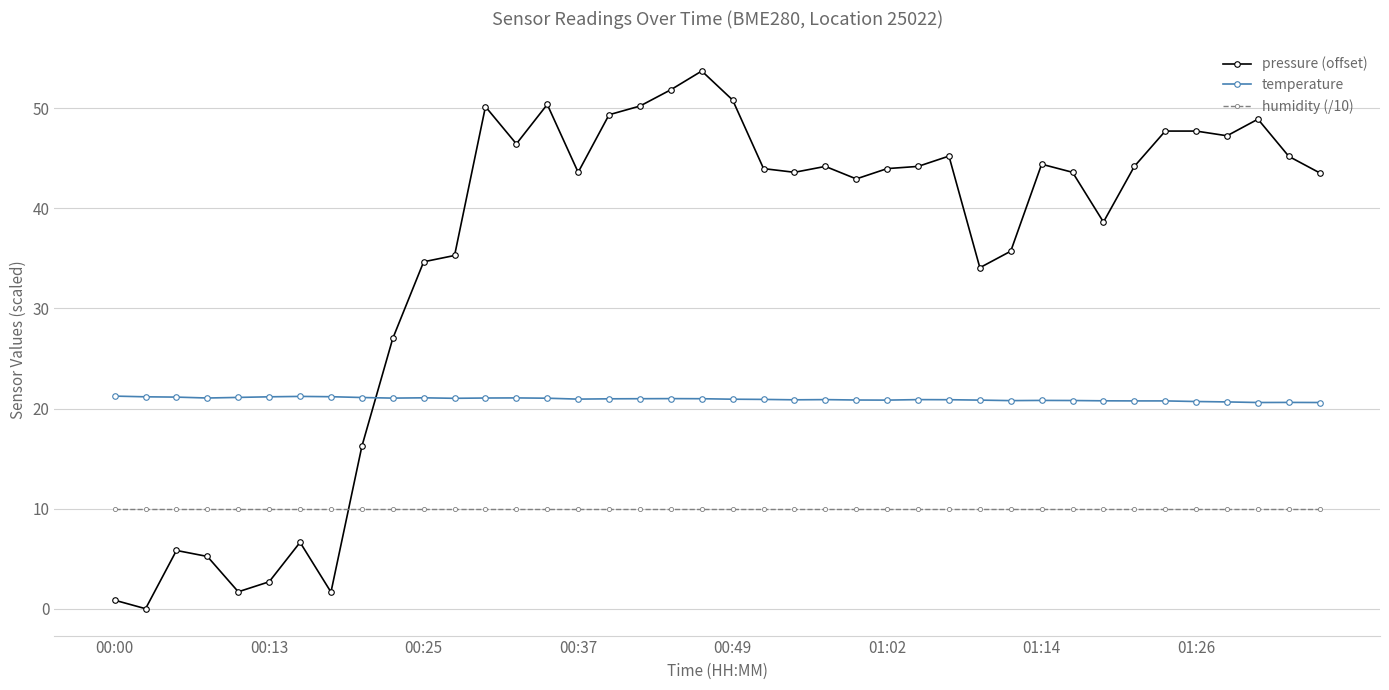

What is the value of the humidity (/10) point at the 27th from the left?

10.0